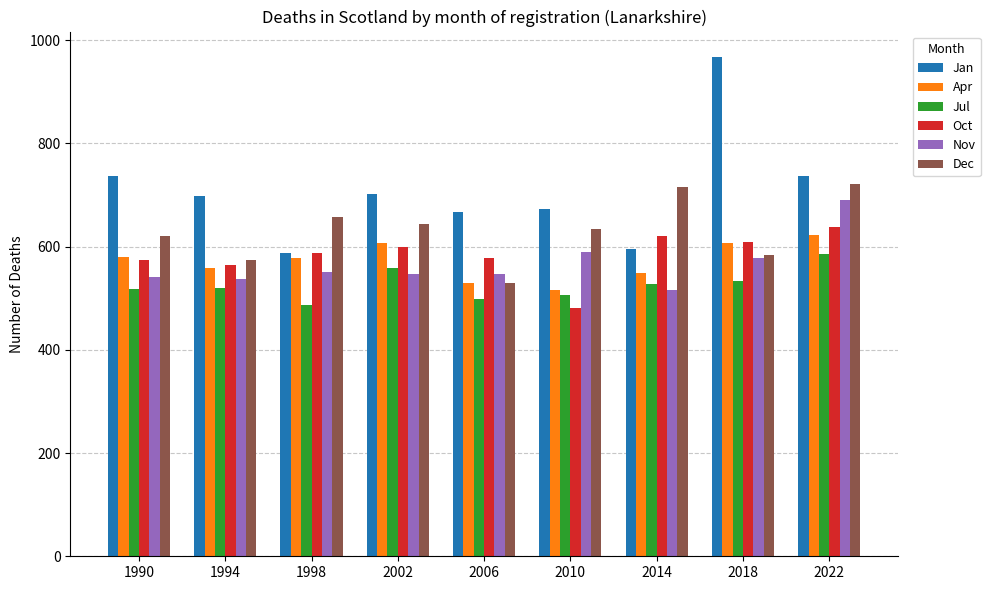

What are all the series names shown in the legend?

Jan, Apr, Jul, Oct, Nov, Dec